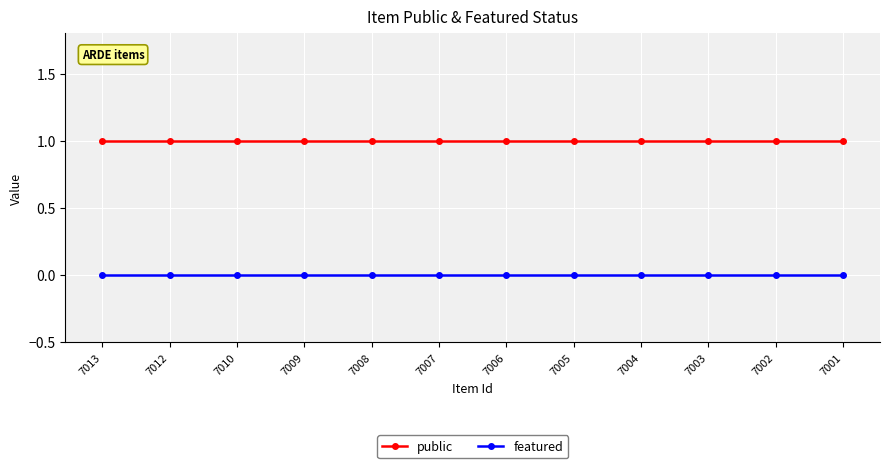

What is the value of the public point at the 11th from the left?

1